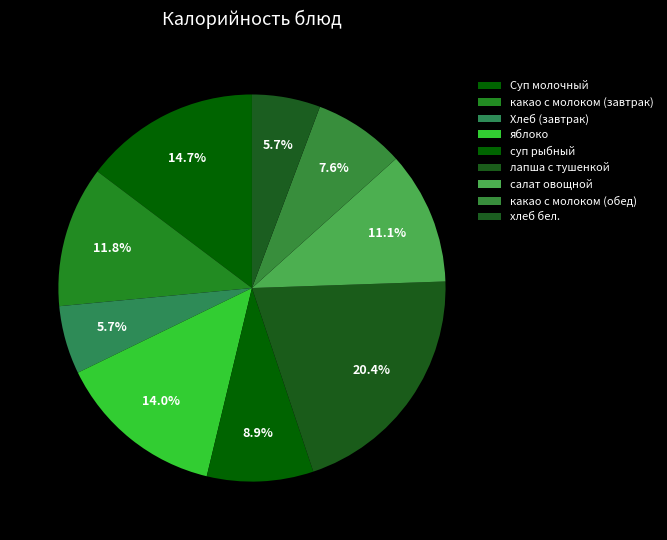

Which has a higher value, лапша с тушенкой or салат овощной?

лапша с тушенкой